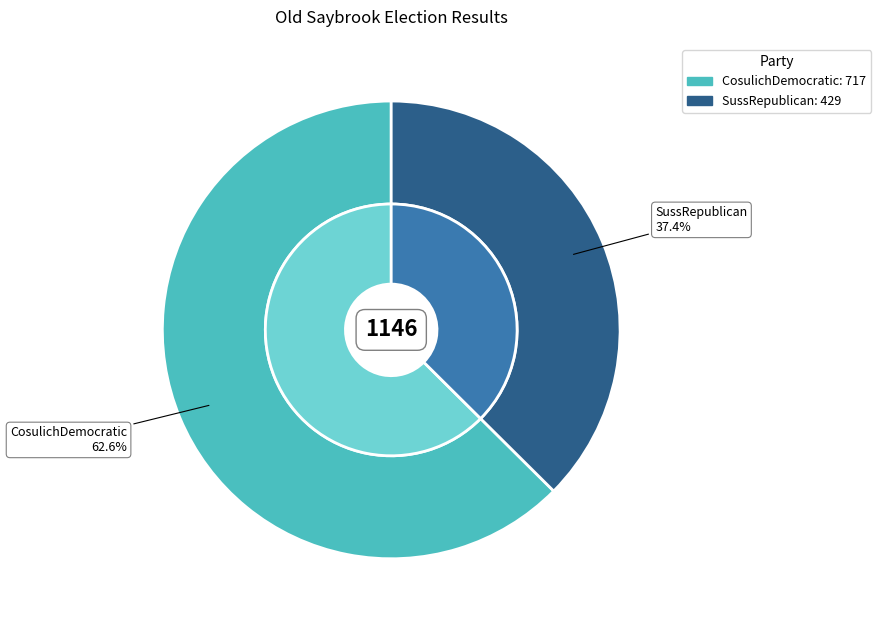

To the nearest percent, what is the difference between the largest and smallest slice percentages?

25%